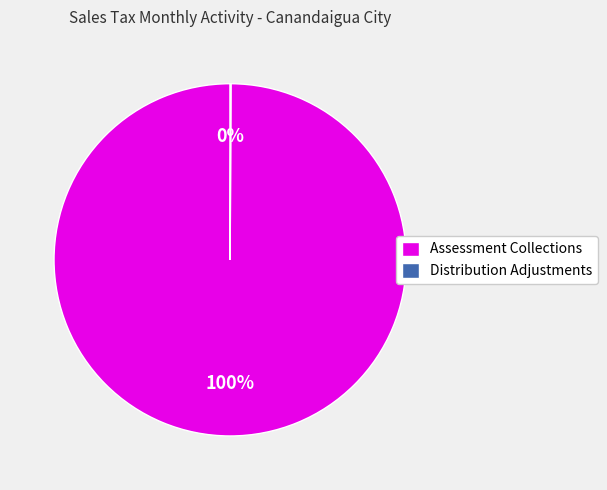

Does Assessment Collections represent more than half of the total?

Yes